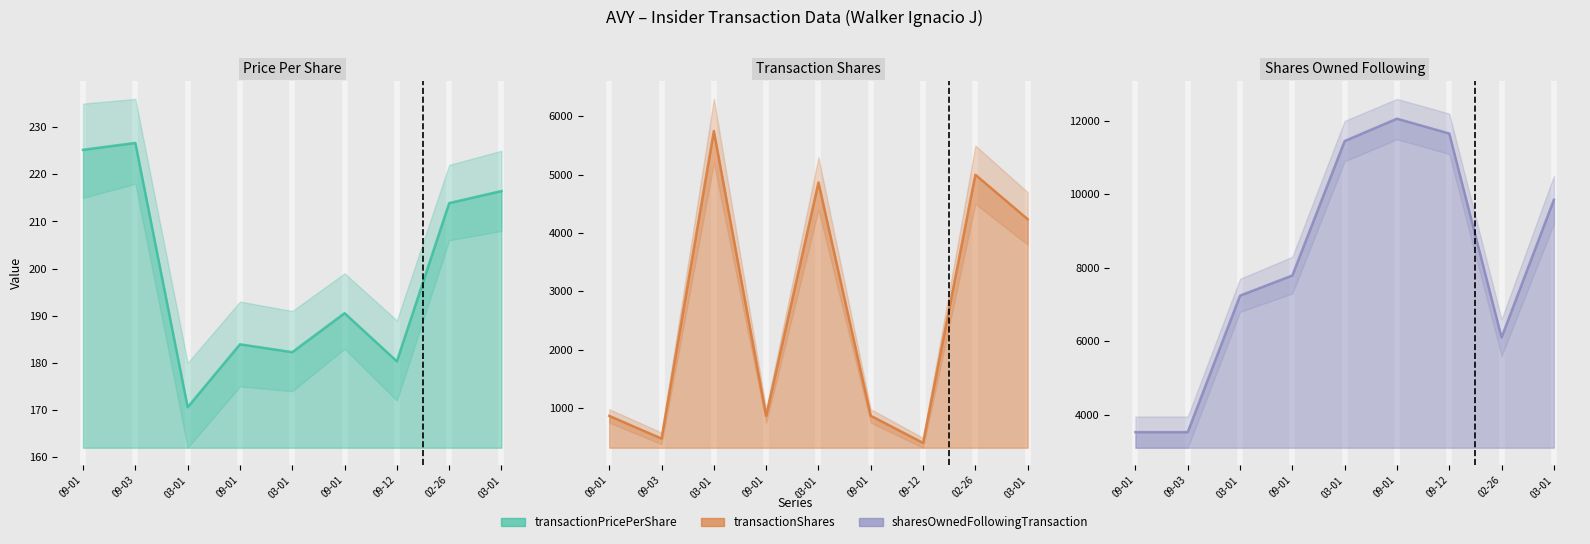

At how many categories does at least one series exceed 1316?

9